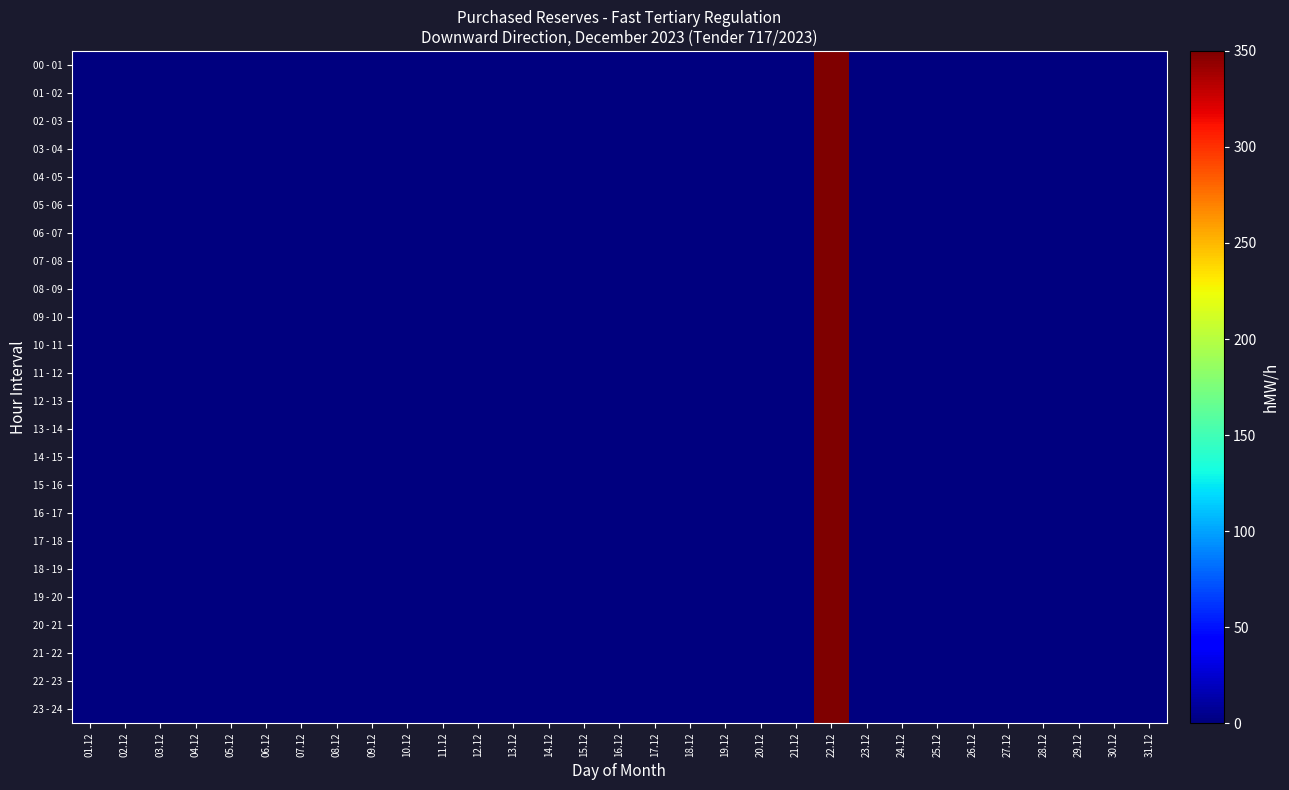

Which category has the lowest value across all series?

01.12